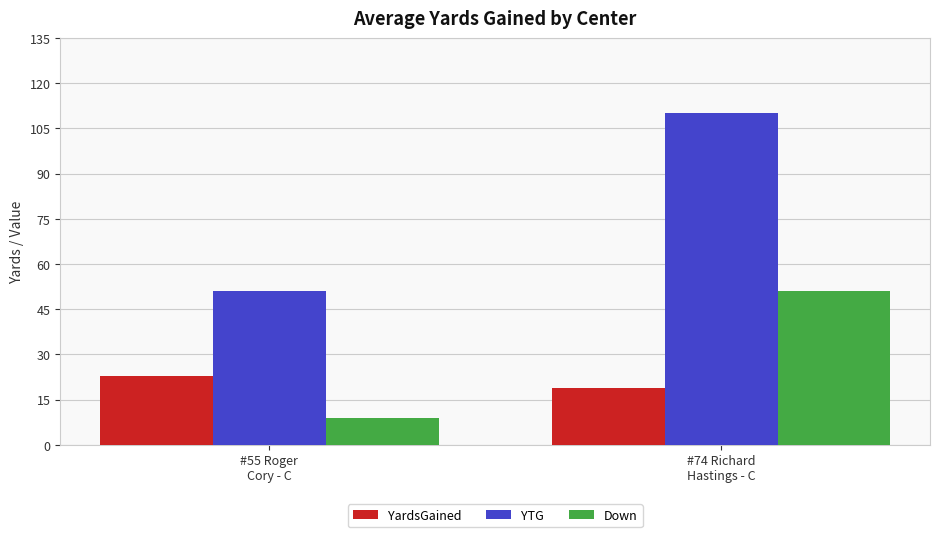

At how many categories does at least one series exceed 55?

1